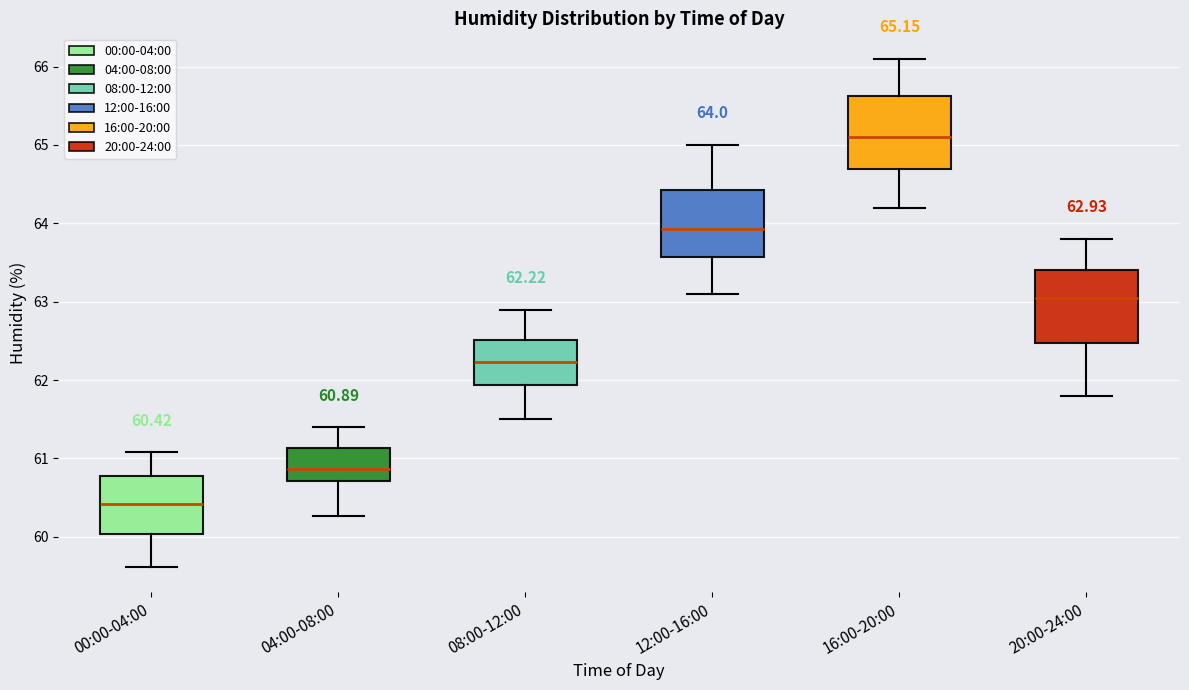

Which box has the highest median line?

16:00-20:00